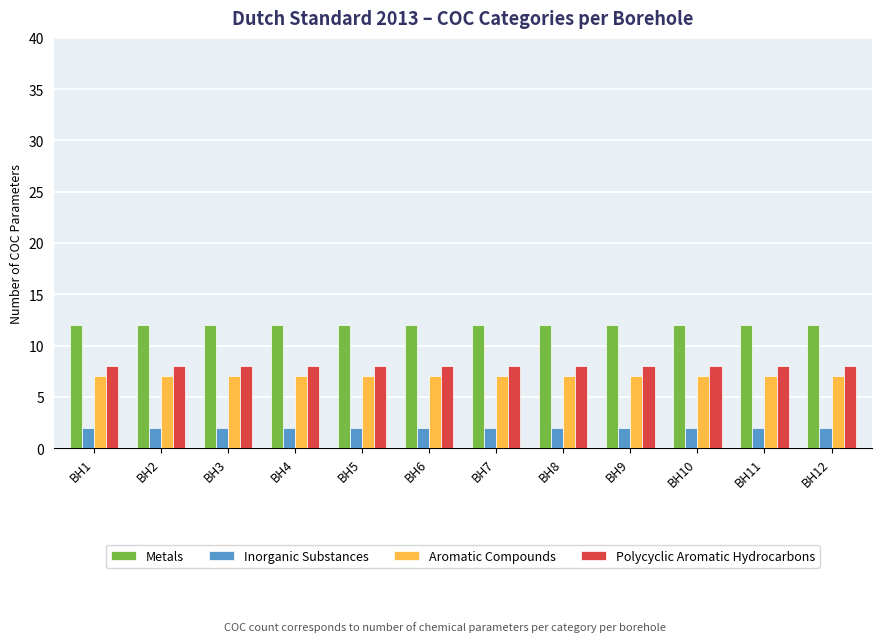

What is the total value across all series at BH6?

29